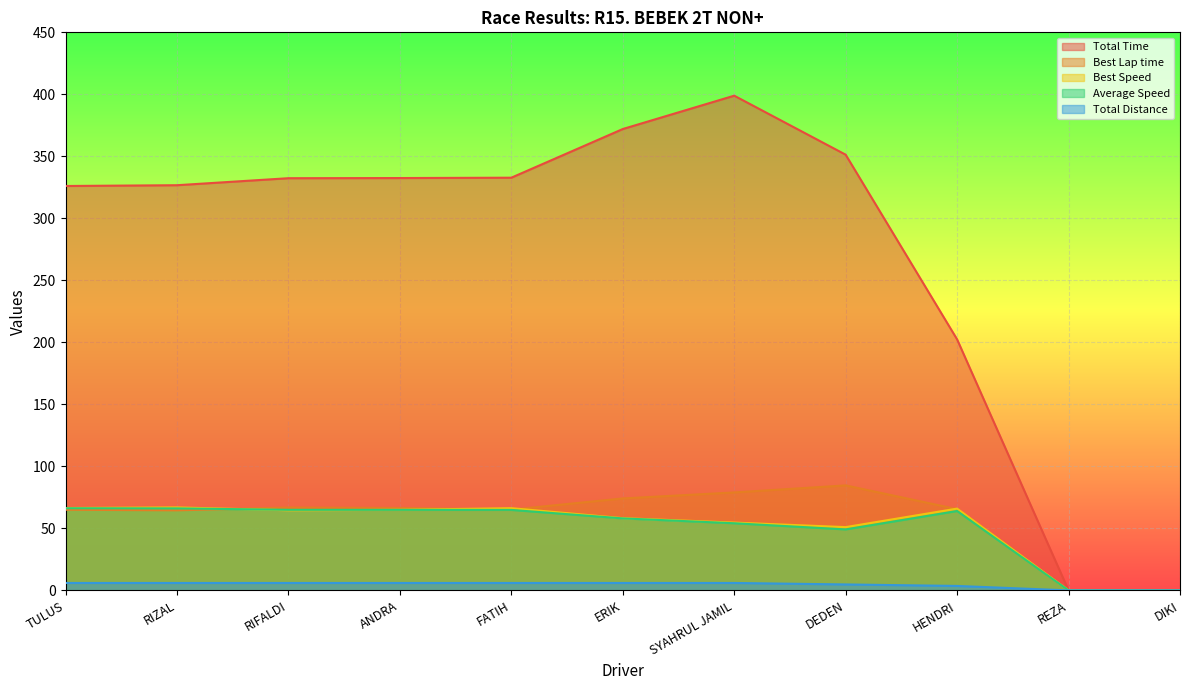

True or false: Total Time has more than 2 points higher than both neighbors.

False